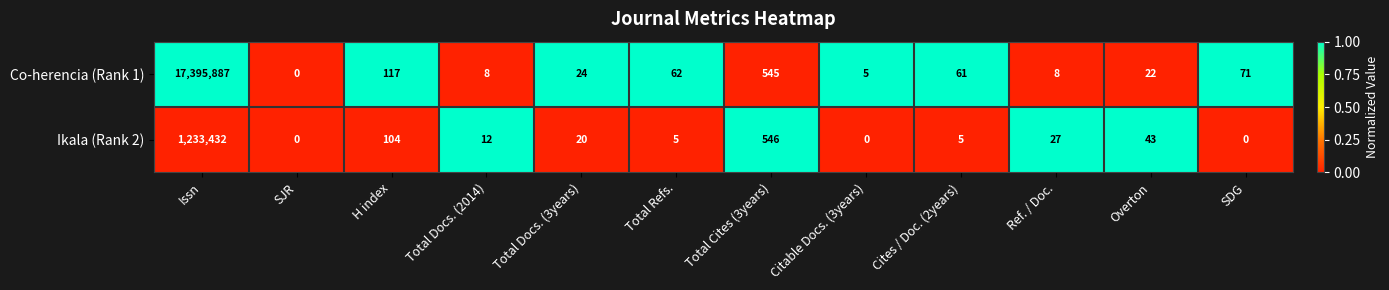

Rank the series at Total Docs. (3years) from highest to lowest value.

Co-herencia (Rank 1), Ikala (Rank 2)